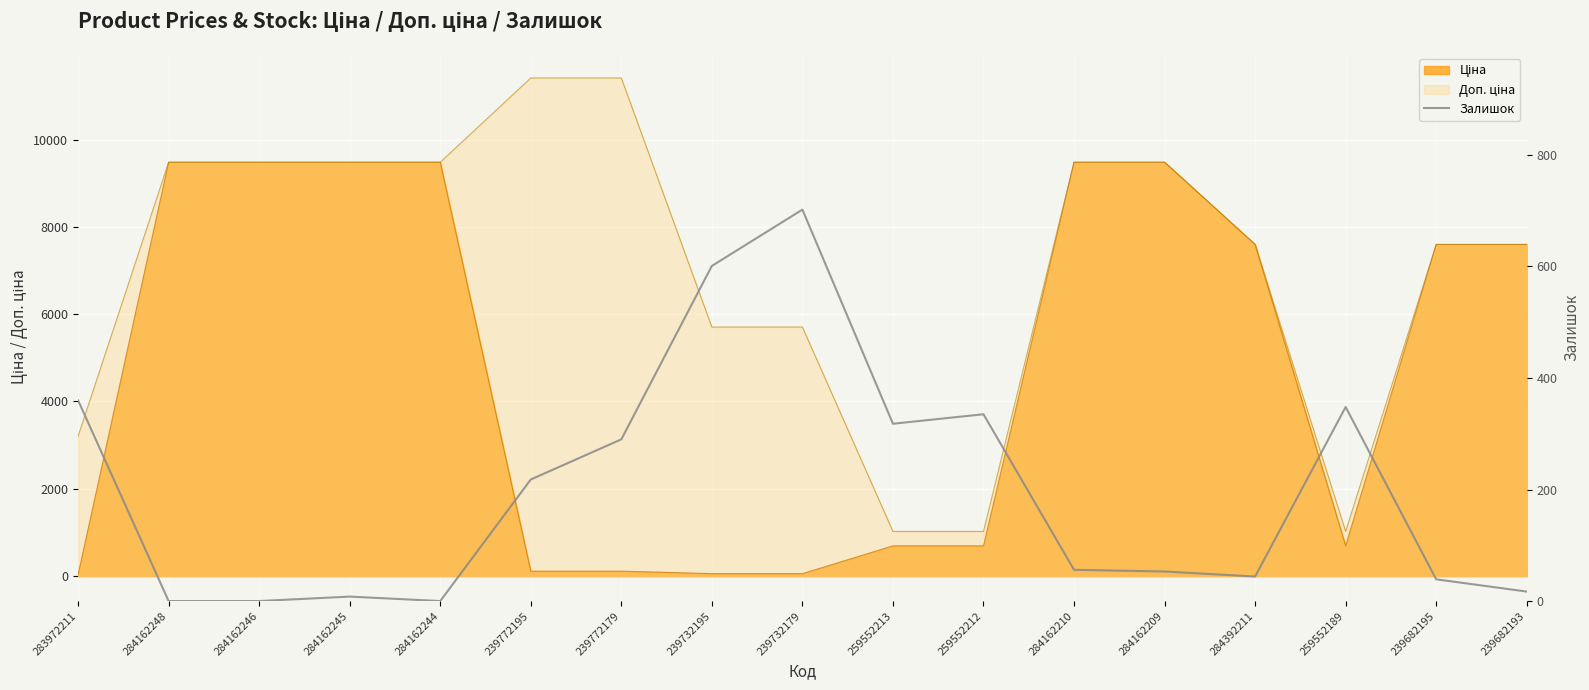

Which label corresponds to the largest value in the chart?

239732179